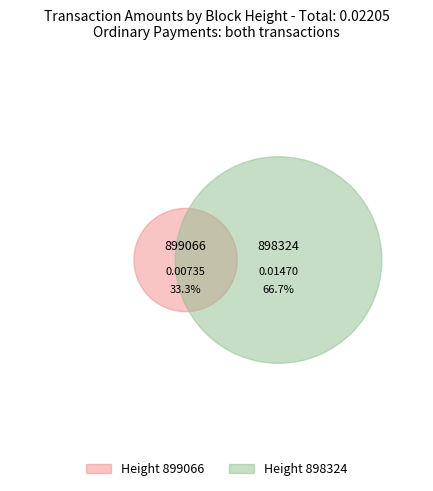

Which slice is the largest?

898324